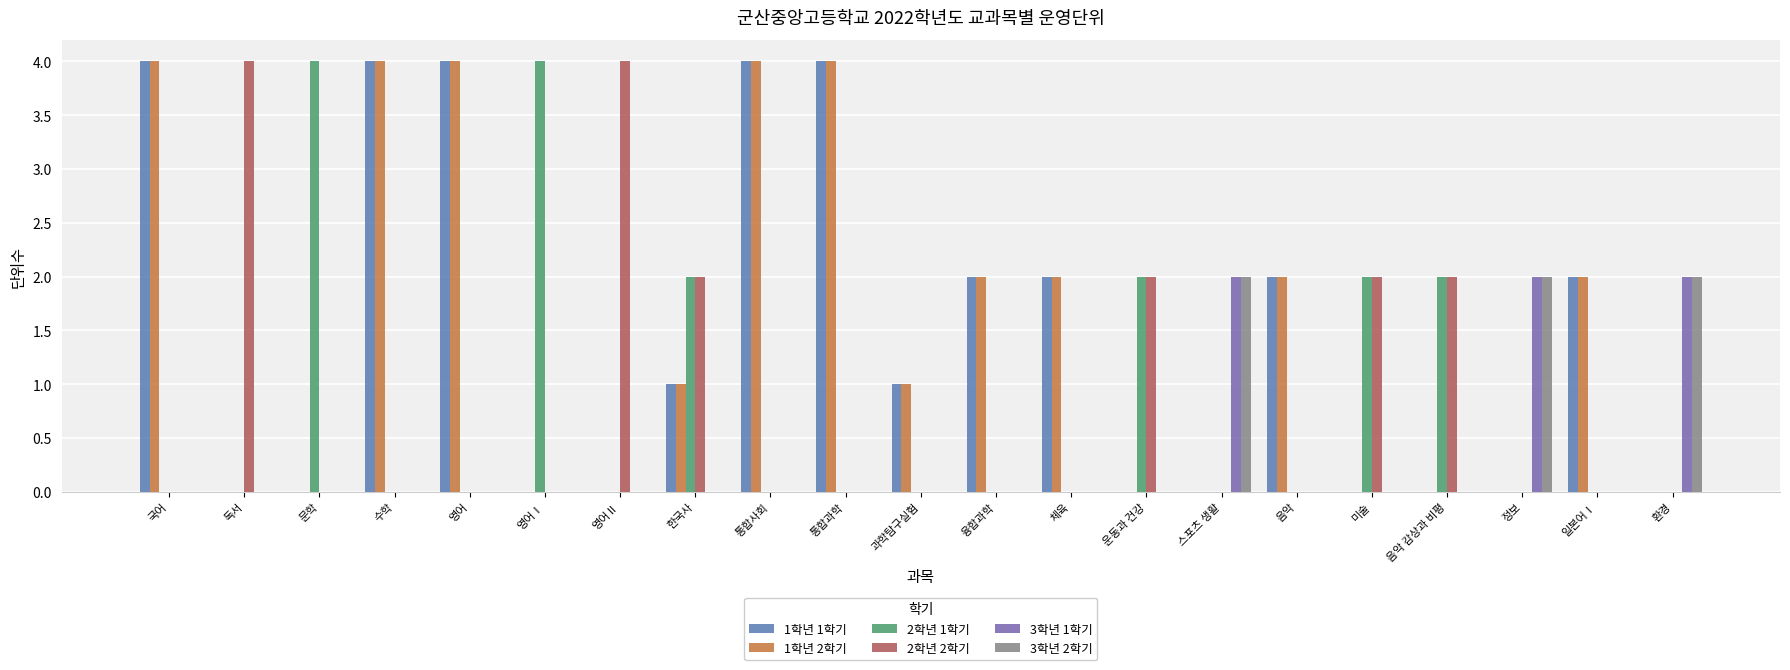

True or false: 1학년 1학기 has a value of -3 at 환경.

False